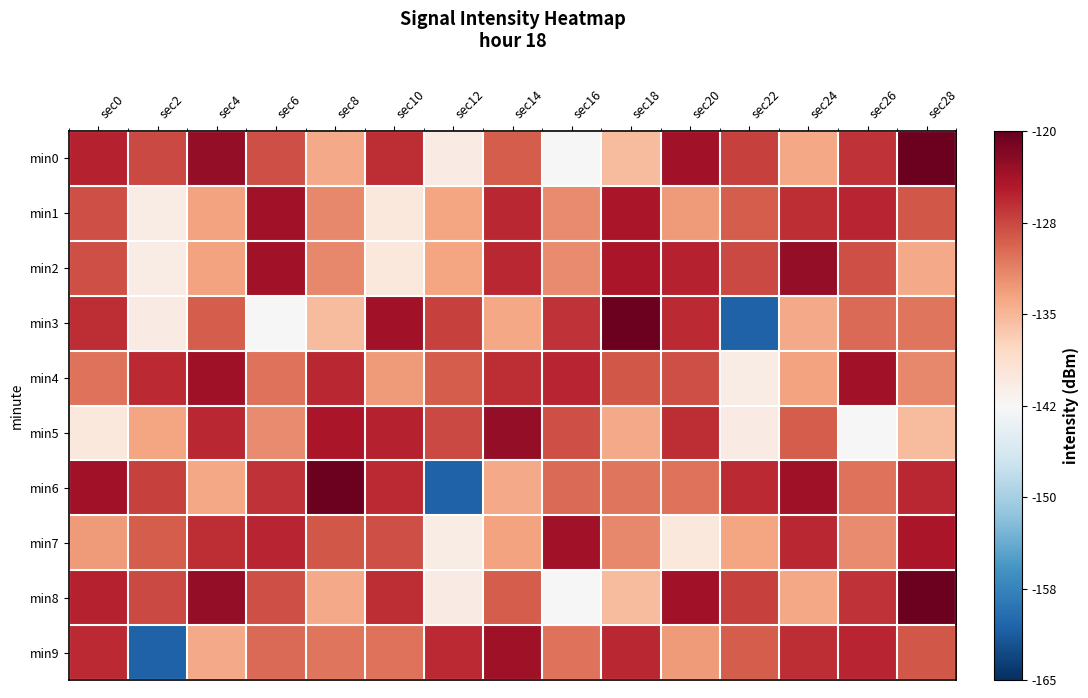

Rank the series by their maximum value, from lowest to highest.

min1, min7, min4, min9, min2, min5, min0, min3, min6, min8